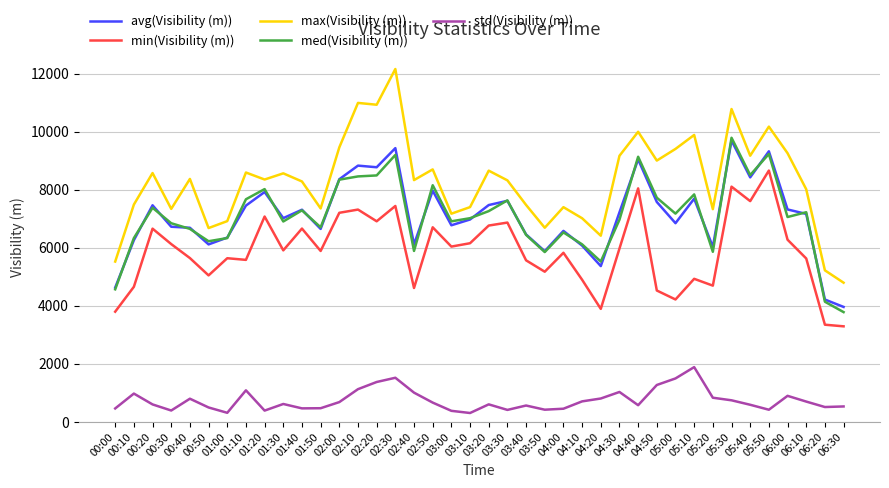

What is the maximum value shown in the chart?

12167